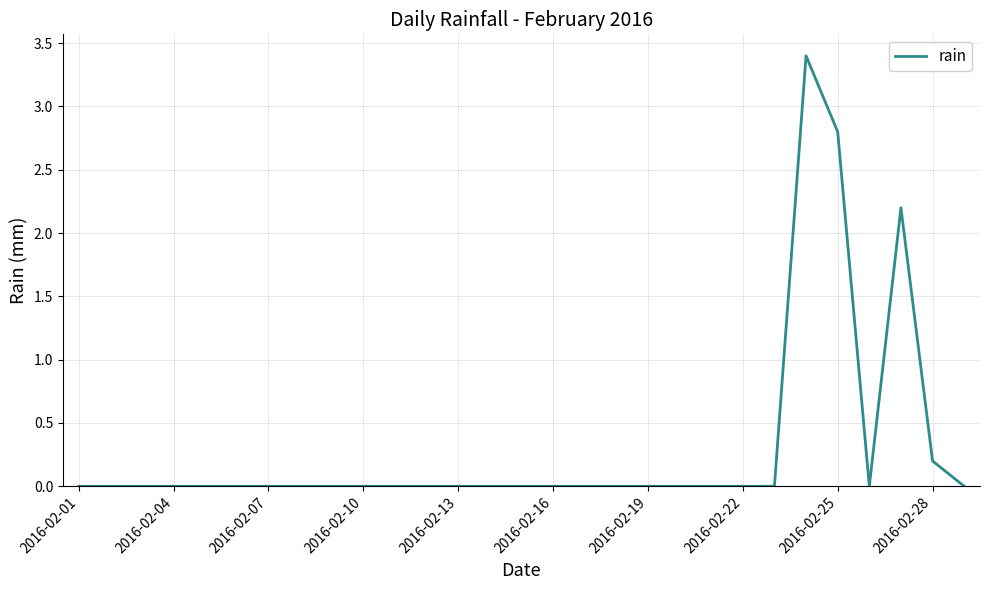

How many lines are shown in the chart?

1